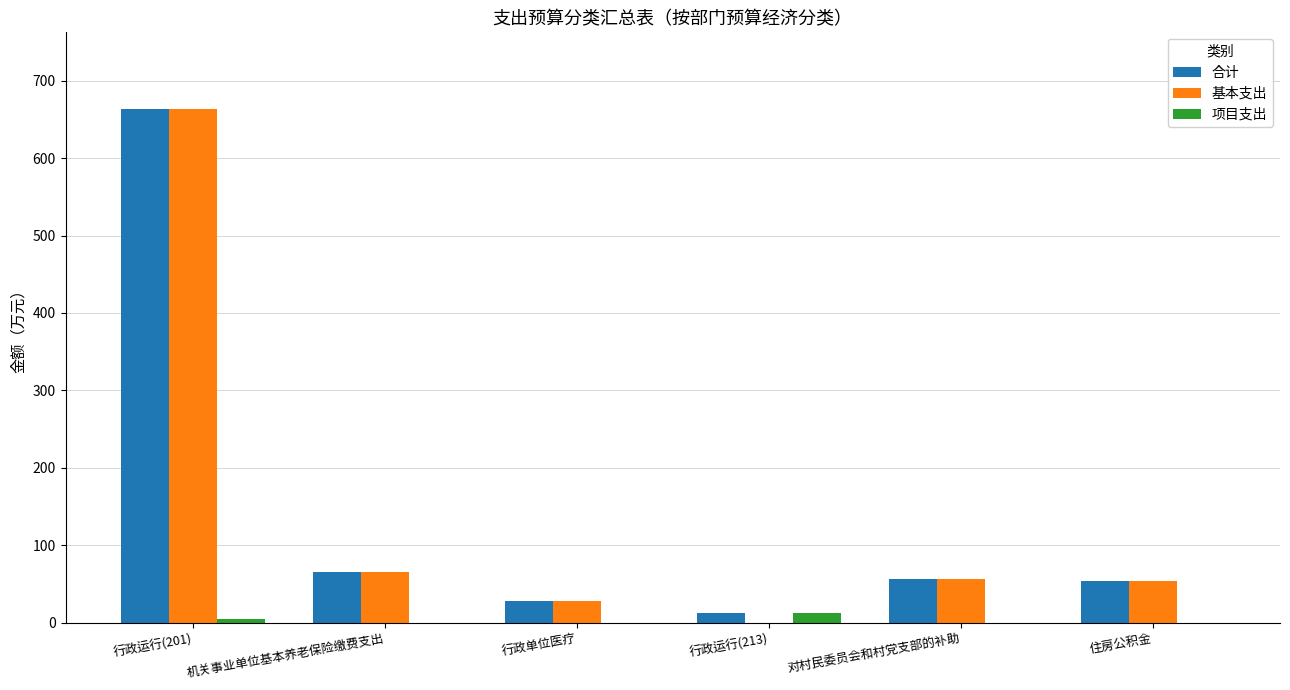

What is the total value across all series at 行政运行(201)?

1331.3